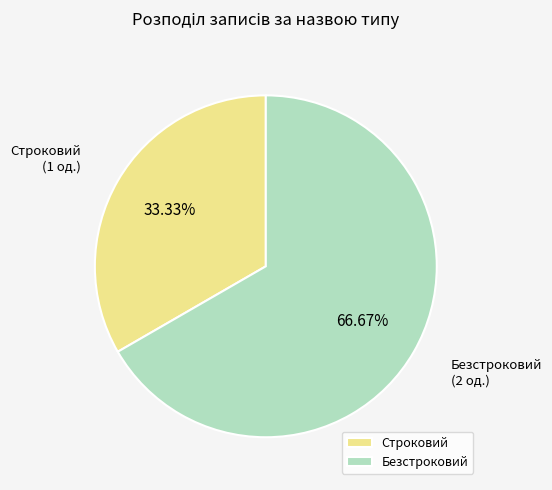

Combined, do Безстроковий and Строковий account for over 50%?

Yes